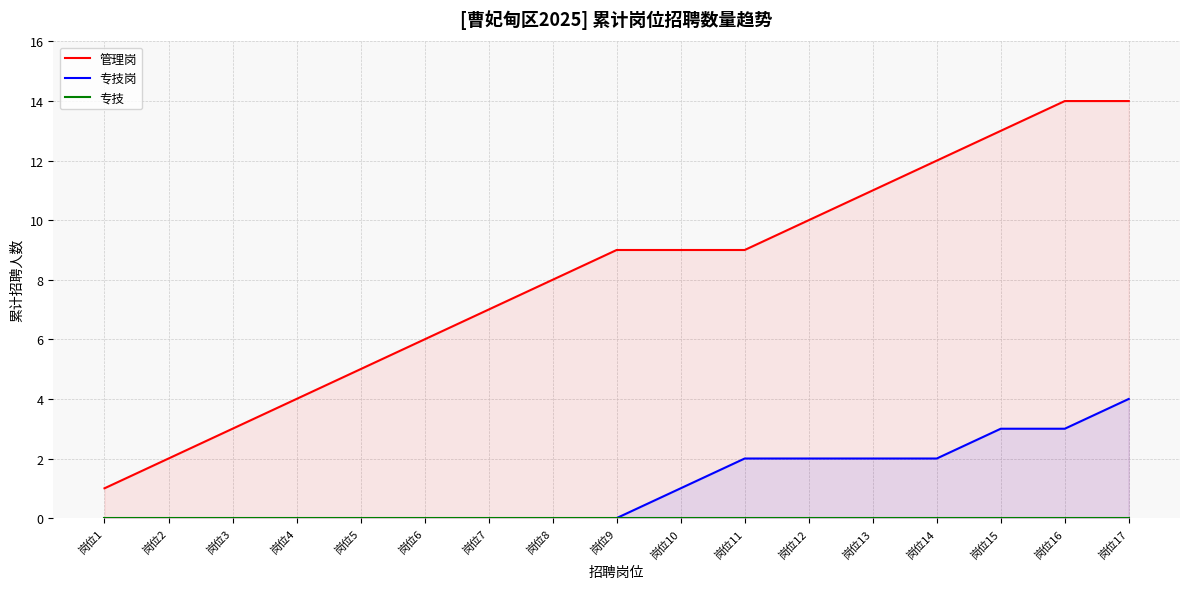

At which category does the chart reach its minimum across all series?

岗位1